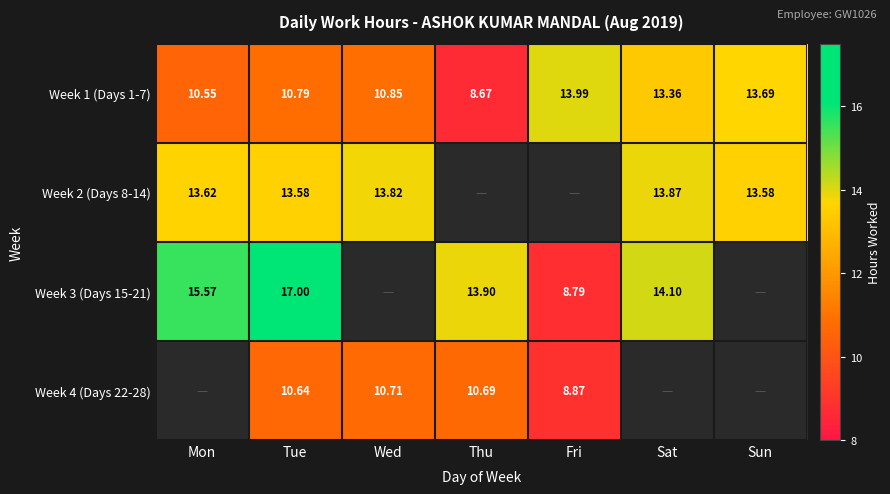

Which category has the lowest value in the Week 1 (Days 1-7) series?

Thu